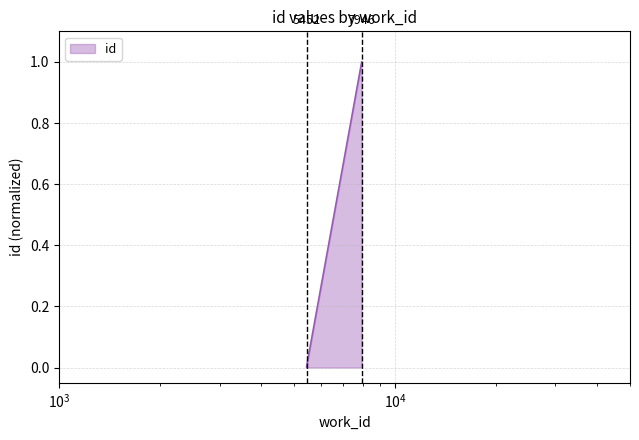

What is the average value?

0.5